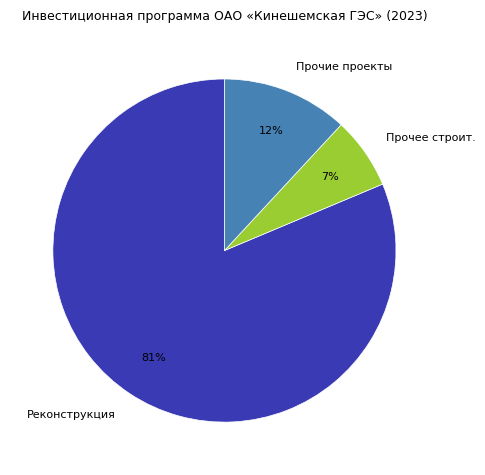

What is the majority slice?

Реконструкция